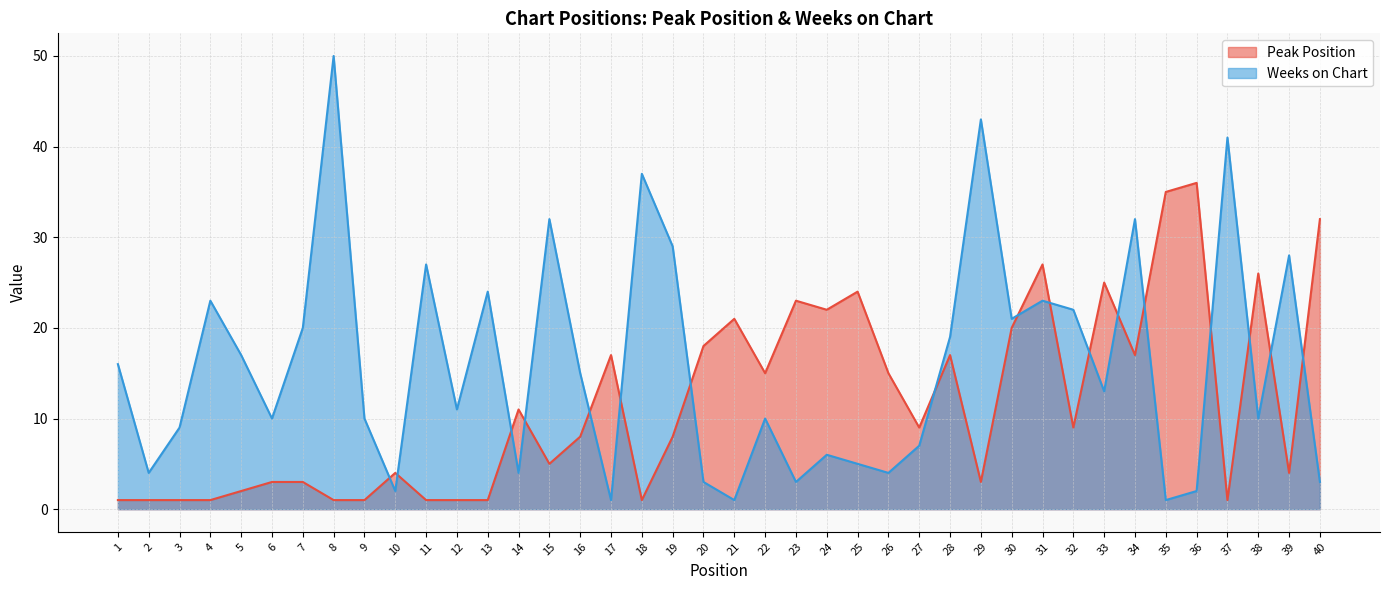

The value of Weeks on Chart at 22 is 13. True or false?

False